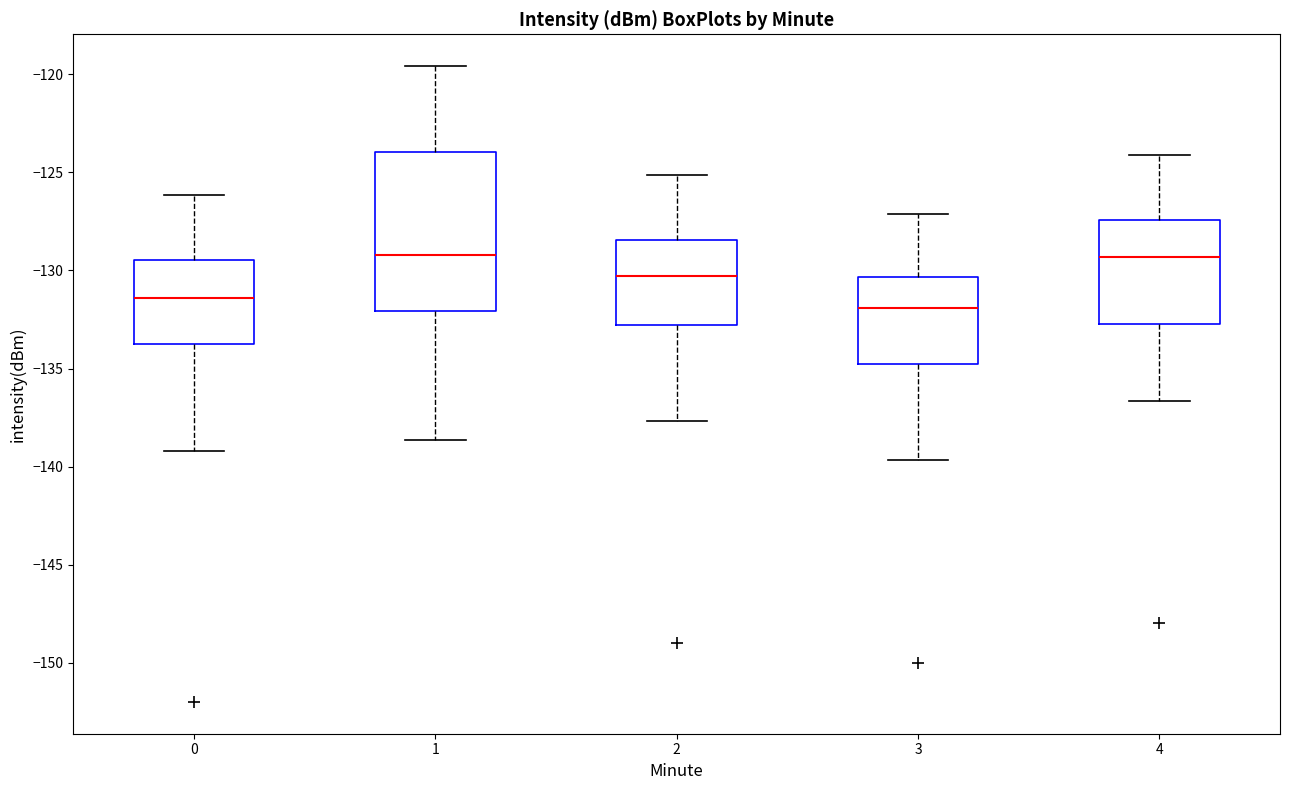

Which box is the tallest, from its lower edge to its upper edge?

1